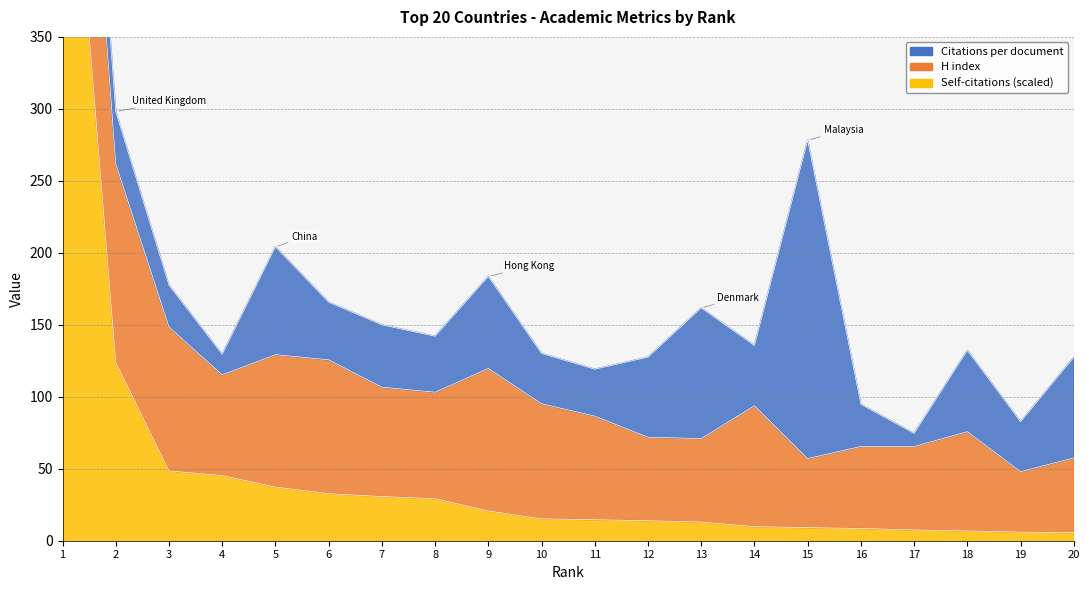

Between which two adjacent categories do Citations per document and H index first intersect?

12 and 13